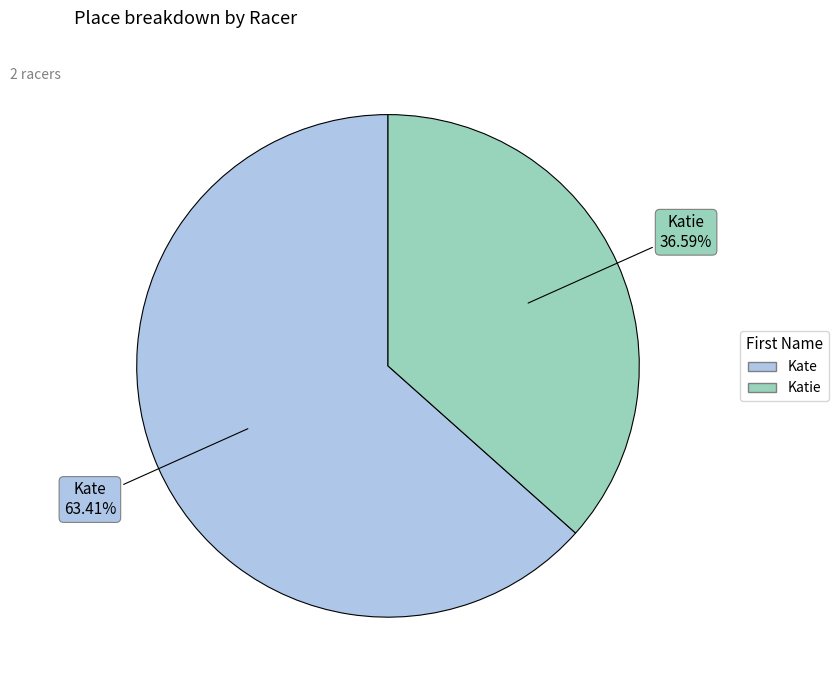

What is the smallest slice in the pie chart?

Katie